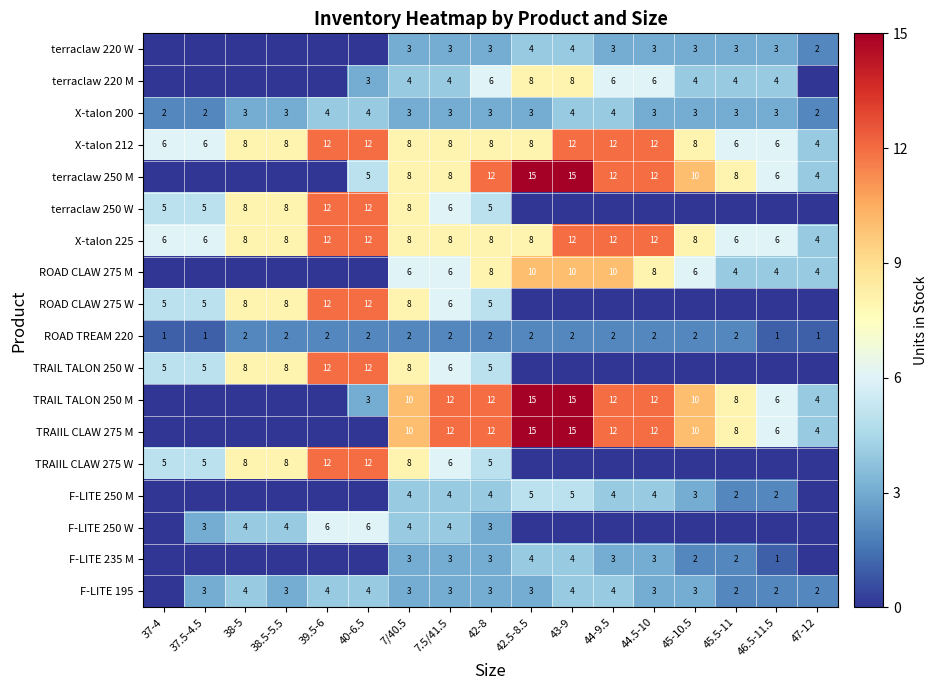

What is the sum of the TRAIL TALON 250 W values at 7/40.5 and 37.5-4.5?

13